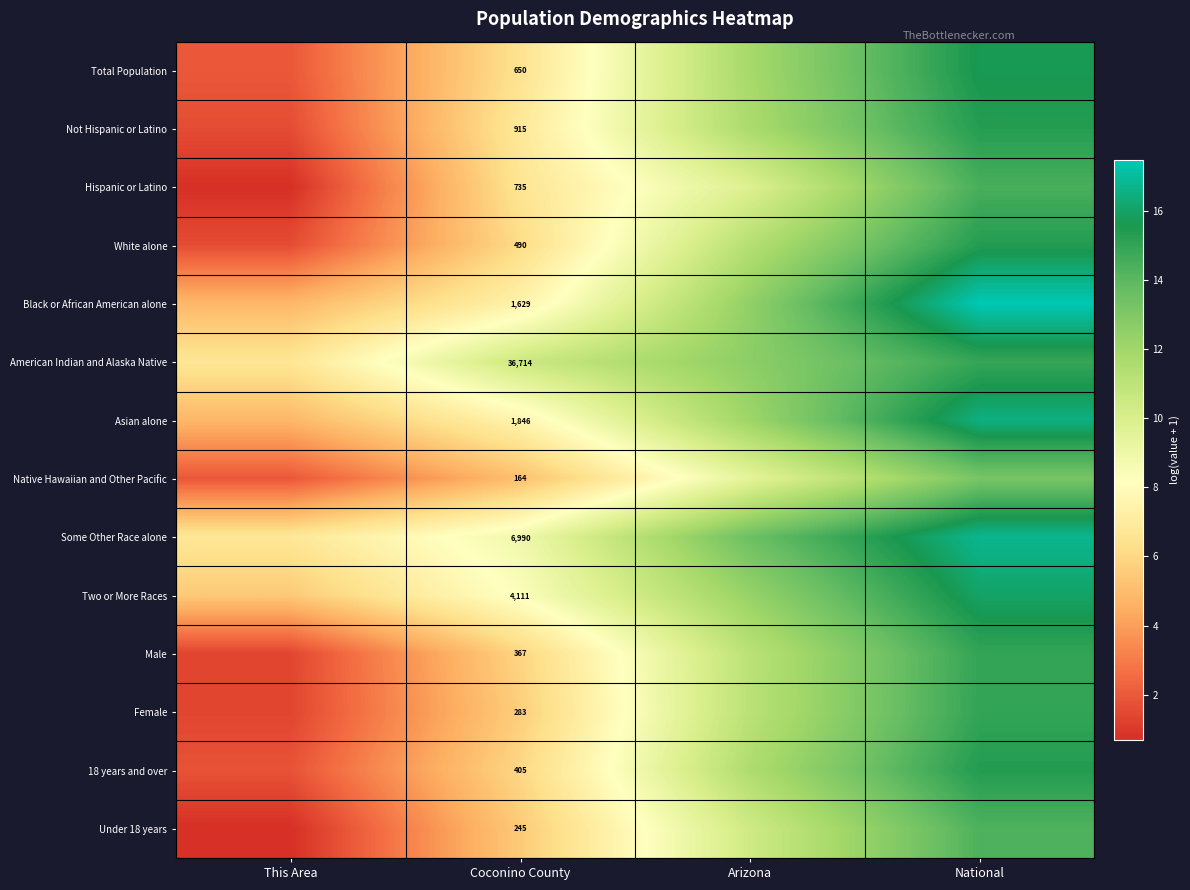

Rank the series by their maximum value, from lowest to highest.

Native Hawaiian and Other Pacific, Under 18 years, Hispanic or Latino, American Indian and Alaska Native, Male, Female, Not Hispanic or Latino, White alone, 18 years and over, Total Population, Two or More Races, Asian alone, Some Other Race alone, Black or African American alone